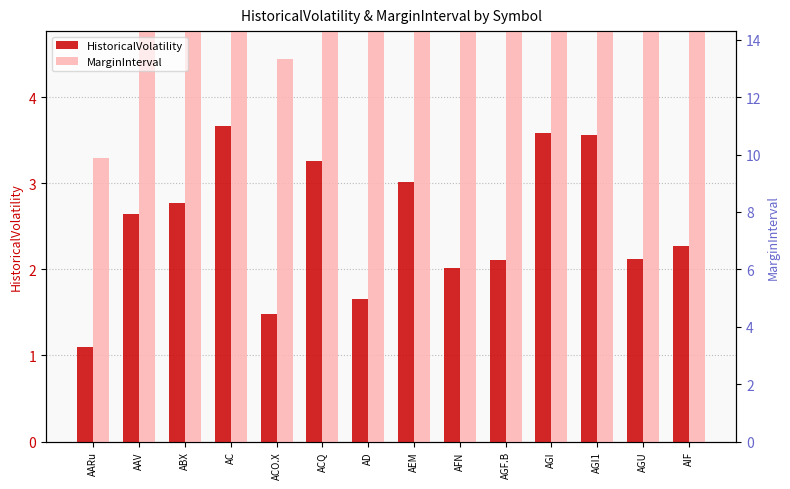

What is the difference between the highest and lowest values at AC?

7.3